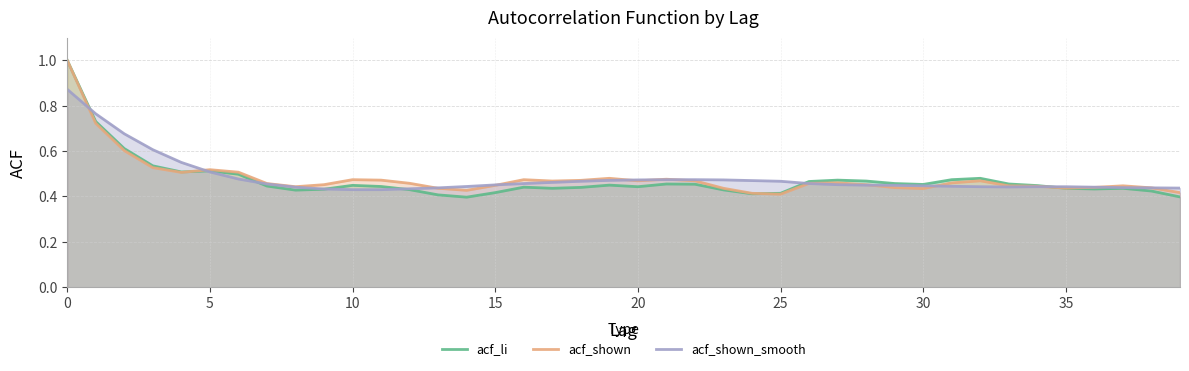

What is the maximum value shown in the chart?

1.0